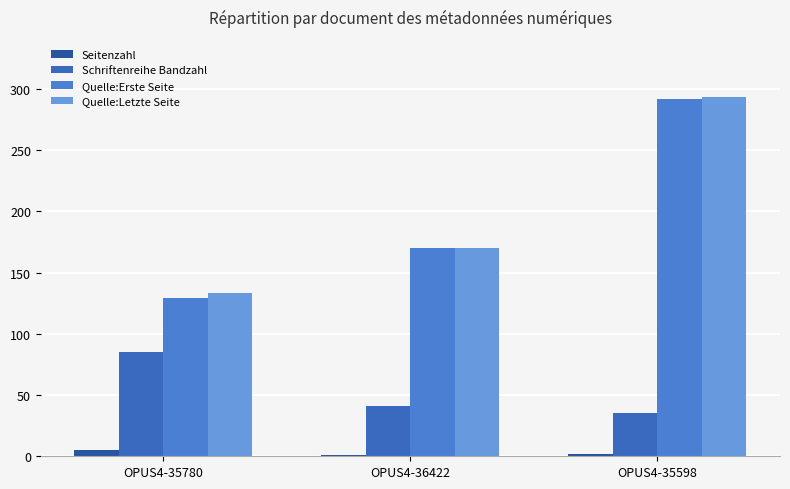

What is the spread (max minus min) of values at OPUS4-36422?

169